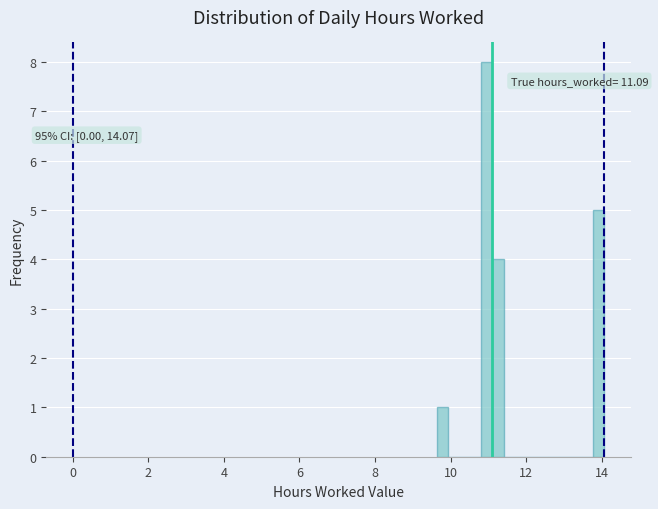

Read against the x-axis, roughly where is the centre of the tallest bar?

11.0